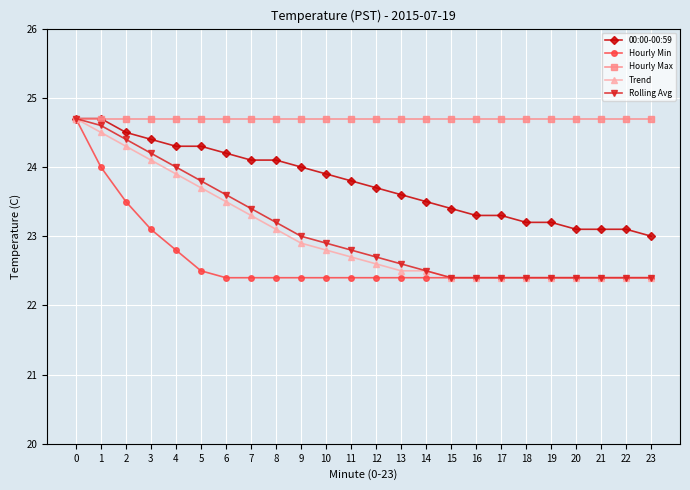

What is the value of the 00:00-00:59 point at the 23rd from the left?

23.1